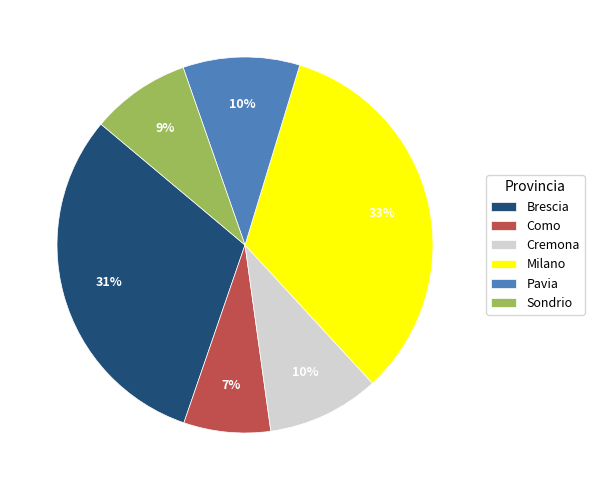

To the nearest percent, what is the difference between the largest and smallest slice percentages?

26%